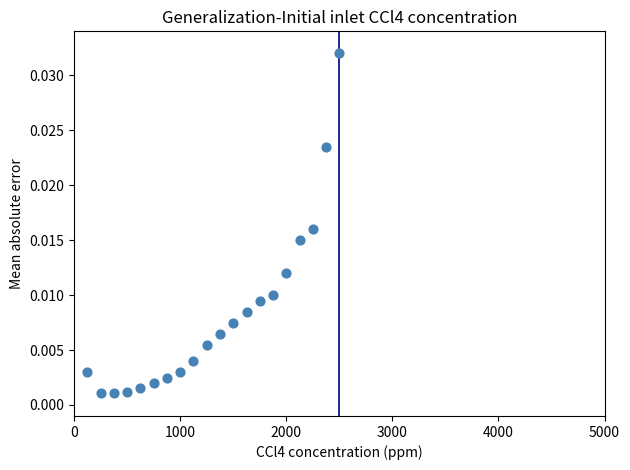

What is the range of X values (max minus min)?

2375.0